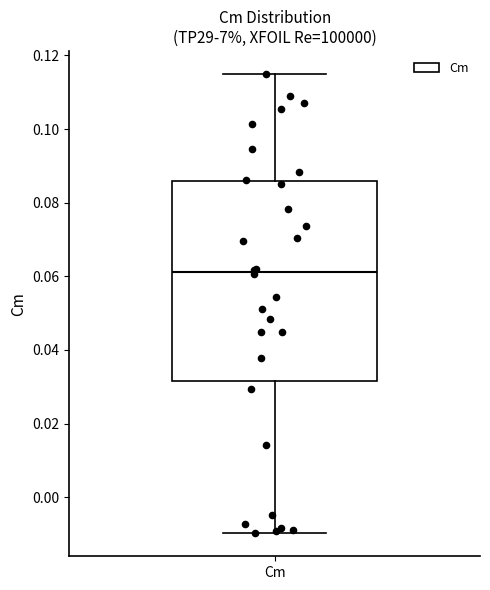

Read this box plot against the y-axis: the position of the median line, the range covered by the box, and the ends of both whiskers. The values are not printed on the chart, so give them approximately, as read against the axis.

median 0.062, box 0.032 to 0.086, whiskers -0.010 to 0.116